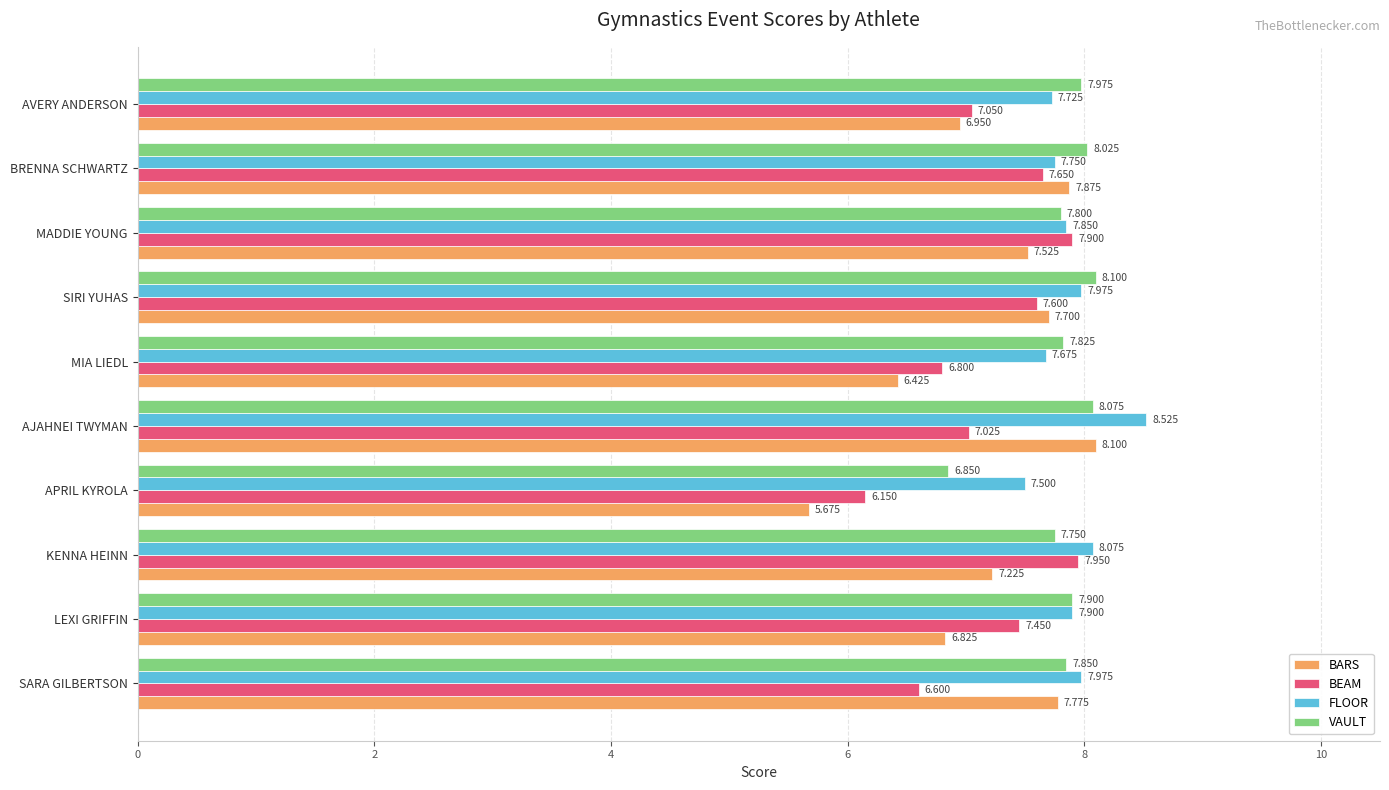

Which series changed the most between KENNA HEINN and BRENNA SCHWARTZ?

BARS